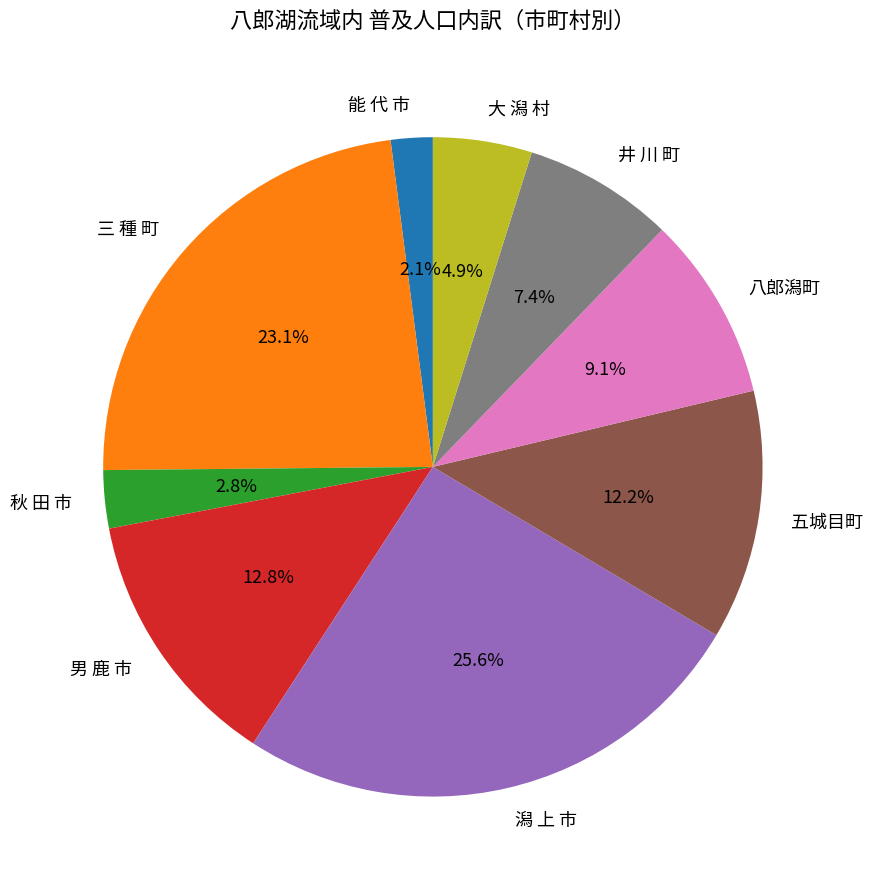

Rank the categories by value from lowest to highest.

能 代 市, 秋 田 市, 大 潟 村, 井 川 町, 八郎潟町, 五城目町, 男 鹿 市, 三 種 町, 潟 上 市